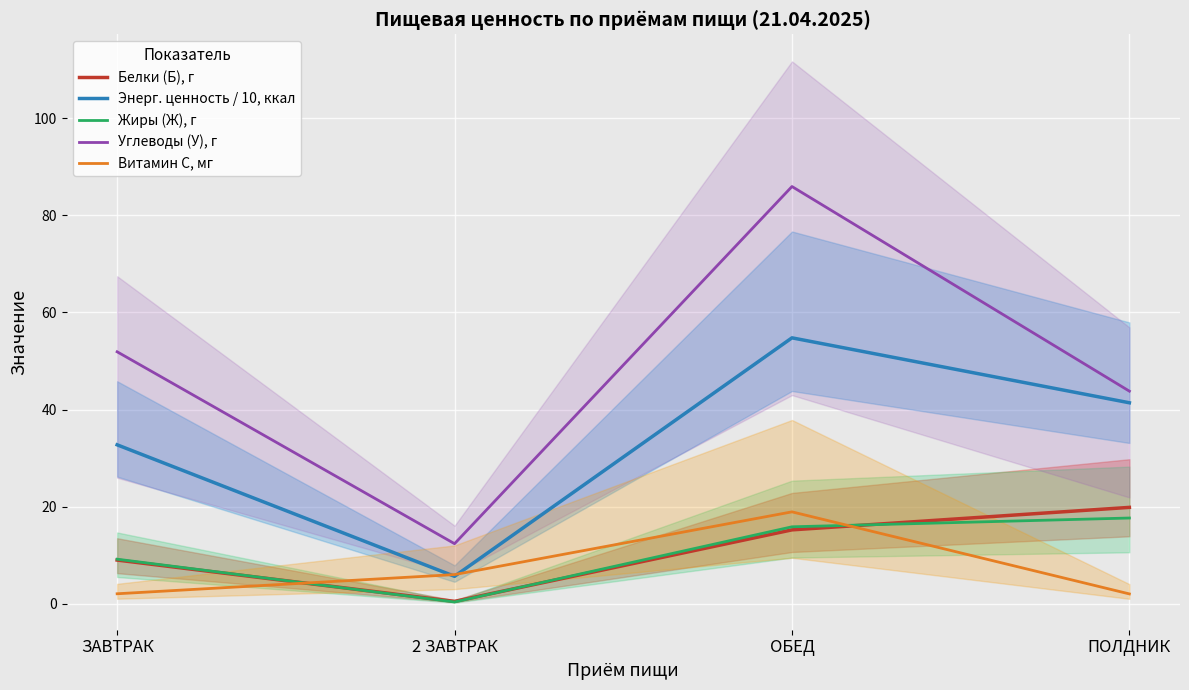

What is the average value of the Белки (Б), г series?

11.1